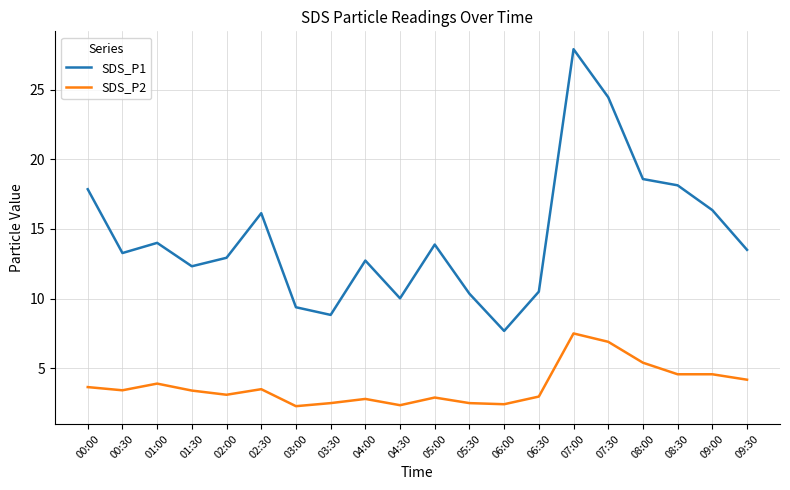

Which category has the highest value across all series?

07:00